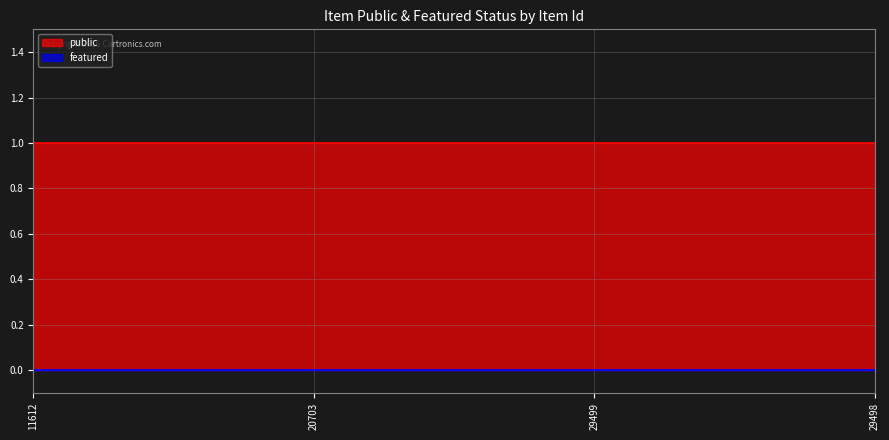

What position from the left is 29499?

3